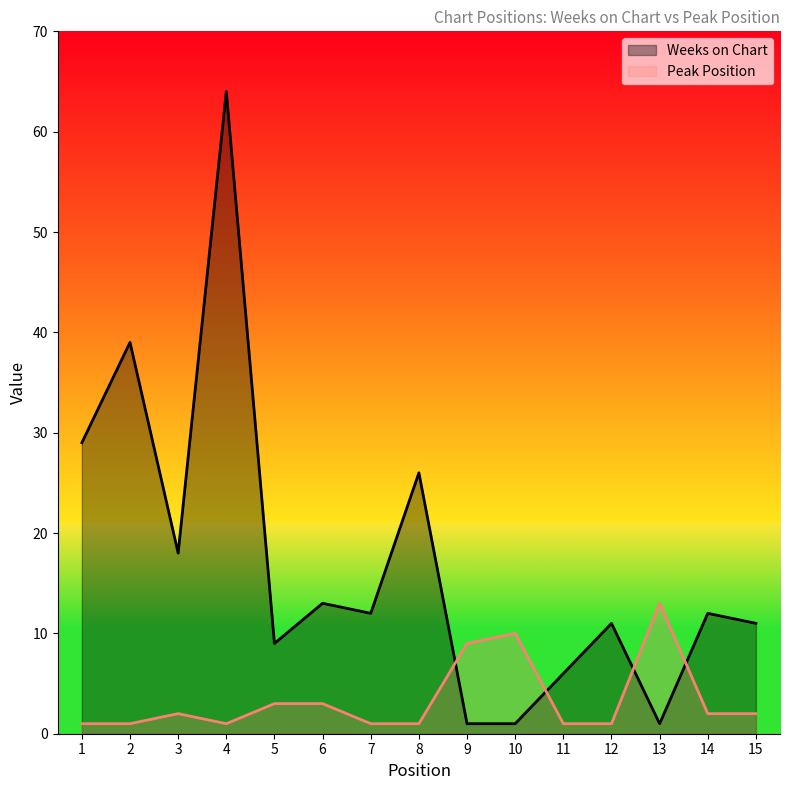

After their last crossing, which series has the higher values: Weeks on Chart or Peak Position?

Weeks on Chart